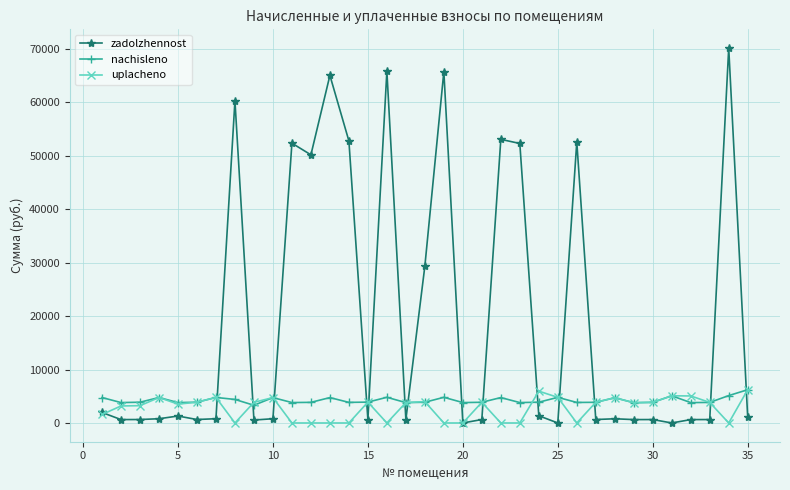

Which series has the largest total across all categories?

zadolzhennost